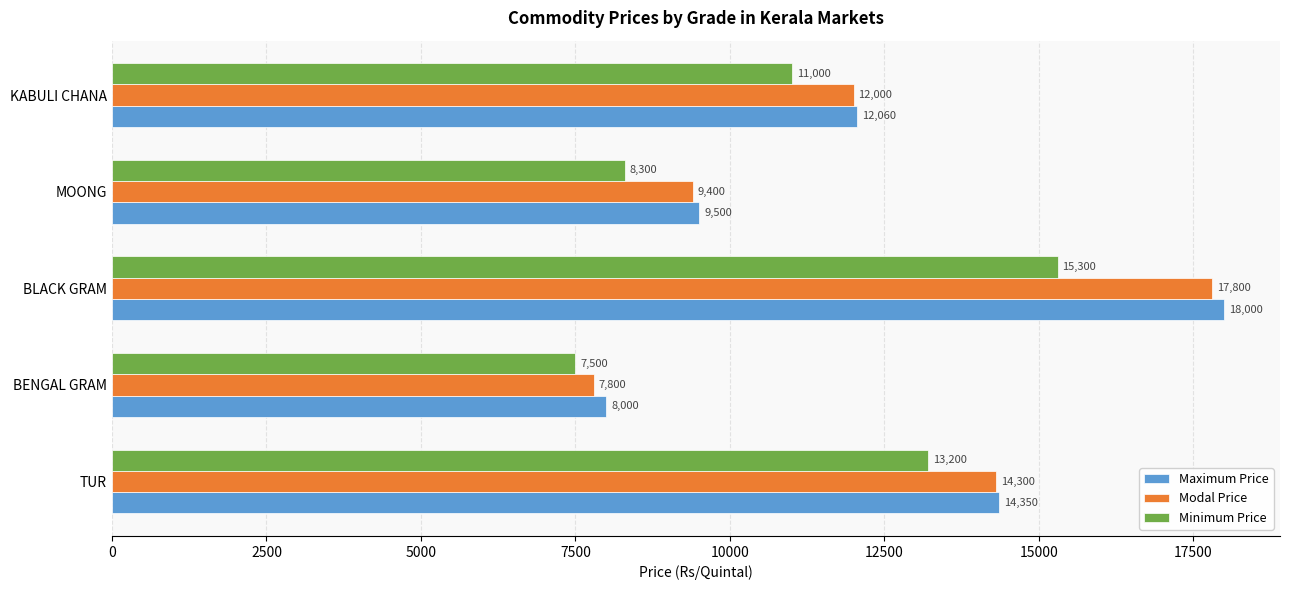

What is the sum of all Minimum Price values?

55300